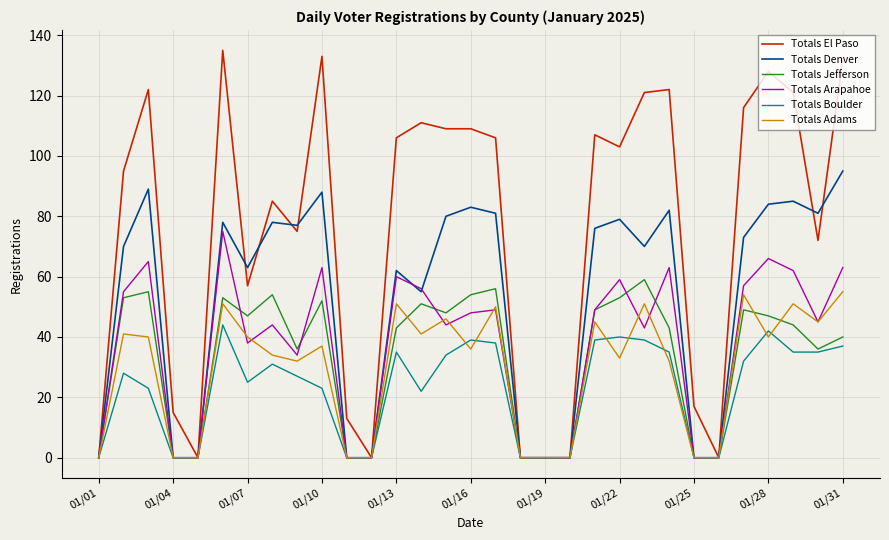

Which series has the largest range (max minus min)?

Totals El Paso